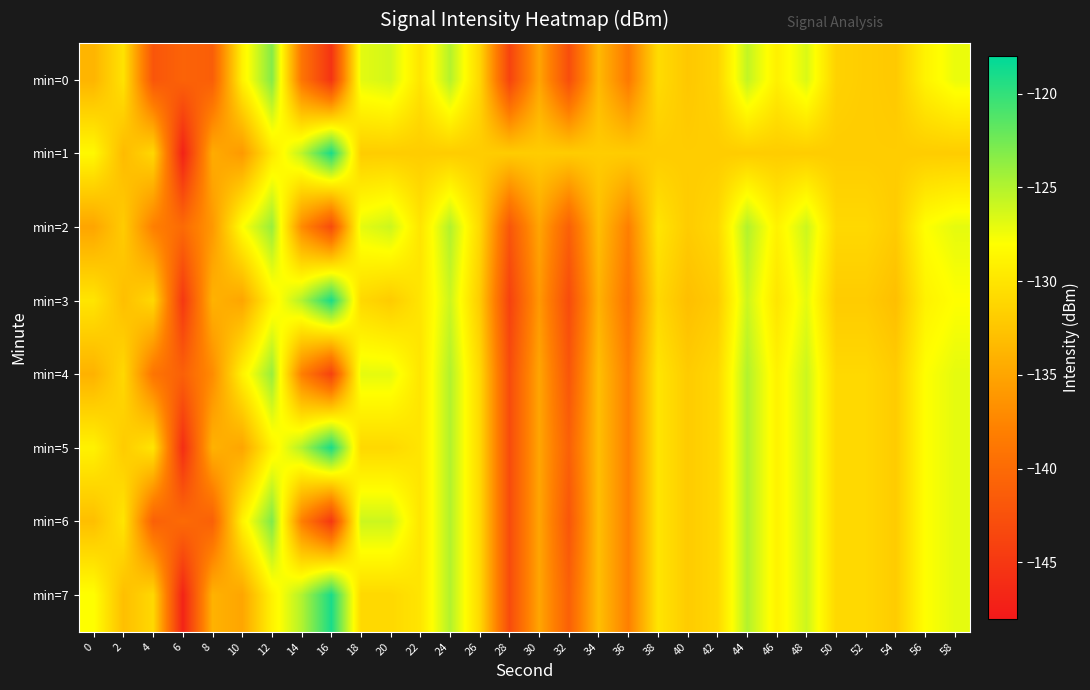

Reading left to right, extract all data points from this chart.

min=0: 0=-133.8	2=-130.2	4=-142.0	6=-140.7	8=-141.2	10=-129.0	12=-123.2	14=-138.9	16=-145.4	18=-126.9	20=-126.2	22=-130.0	24=-125.1	26=-131.1	28=-143.8	30=-135.1	32=-142.9	34=-133.5	36=-138.5	38=-130.8	40=-132.3	42=-131.4	44=-125.6	46=-129.1	48=-126.6	50=-131.5	52=-131.9	54=-132.2	56=-128.9	58=-127.2
min=1: 0=-128.5	2=-133.3	4=-131.1	6=-147.1	8=-134.5	10=-135.9	12=-129.8	14=-125.5	16=-119.0	18=-131.9	20=-131.9	22=-131.9	24=-131.9	26=-131.9	28=-131.9	30=-131.9	32=-131.9	34=-131.9	36=-131.9	38=-131.9	40=-131.9	42=-131.9	44=-131.9	46=-131.9	48=-131.9	50=-131.9	52=-131.9	54=-131.9	56=-131.9	58=-131.9
min=2: 0=-135.0	2=-132.0	4=-138.0	6=-140.0	8=-136.0	10=-128.0	12=-124.0	14=-137.0	16=-143.0	18=-127.0	20=-126.0	22=-130.0	24=-125.0	26=-131.0	28=-142.0	30=-135.0	32=-141.0	34=-133.0	36=-138.0	38=-130.0	40=-132.0	42=-131.0	44=-125.0	46=-129.0	48=-126.0	50=-131.0	52=-131.0	54=-132.0	56=-128.0	58=-127.0
min=3: 0=-130.0	2=-133.0	4=-131.0	6=-145.0	8=-134.0	10=-135.0	12=-129.0	14=-125.0	16=-119.0	18=-131.0	20=-132.0	22=-130.0	24=-126.0	26=-132.0	28=-144.0	30=-136.0	32=-143.0	34=-134.0	36=-139.0	38=-131.0	40=-133.0	42=-132.0	44=-126.0	46=-130.0	48=-127.0	50=-132.0	52=-132.0	54=-133.0	56=-129.0	58=-128.0
min=4: 0=-134.0	2=-131.0	4=-139.0	6=-141.0	8=-137.0	10=-129.0	12=-124.0	14=-138.0	16=-144.0	18=-127.0	20=-127.0	22=-130.0	24=-125.0	26=-131.0	28=-143.0	30=-135.0	32=-142.0	34=-133.0	36=-138.0	38=-130.0	40=-132.0	42=-131.0	44=-125.0	46=-129.0	48=-126.0	50=-131.0	52=-131.0	54=-132.0	56=-128.0	58=-127.0
min=5: 0=-129.0	2=-132.0	4=-130.0	6=-146.0	8=-134.0	10=-135.0	12=-129.0	14=-125.0	16=-119.0	18=-131.0	20=-131.0	22=-130.0	24=-125.0	26=-131.0	28=-143.0	30=-135.0	32=-141.0	34=-133.0	36=-138.0	38=-130.0	40=-132.0	42=-131.0	44=-125.0	46=-129.0	48=-126.0	50=-131.0	52=-131.0	54=-132.0	56=-128.0	58=-127.0
min=6: 0=-133.0	2=-130.0	4=-141.0	6=-140.0	8=-141.0	10=-129.0	12=-123.0	14=-138.0	16=-145.0	18=-126.0	20=-126.0	22=-130.0	24=-125.0	26=-131.0	28=-143.0	30=-135.0	32=-142.0	34=-133.0	36=-138.0	38=-130.0	40=-132.0	42=-131.0	44=-125.0	46=-129.0	48=-126.0	50=-131.0	52=-131.0	54=-132.0	56=-128.0	58=-127.0
min=7: 0=-128.0	2=-133.0	4=-131.0	6=-147.0	8=-134.0	10=-135.0	12=-129.0	14=-125.0	16=-119.0	18=-131.0	20=-131.0	22=-130.0	24=-125.0	26=-131.0	28=-143.0	30=-135.0	32=-141.0	34=-133.0	36=-138.0	38=-130.0	40=-132.0	42=-131.0	44=-125.0	46=-129.0	48=-126.0	50=-131.0	52=-131.0	54=-132.0	56=-128.0	58=-127.0